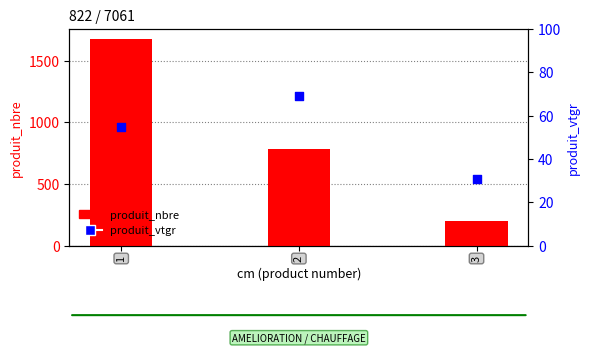

Which series contains the lowest Y value?

produit_vtgr